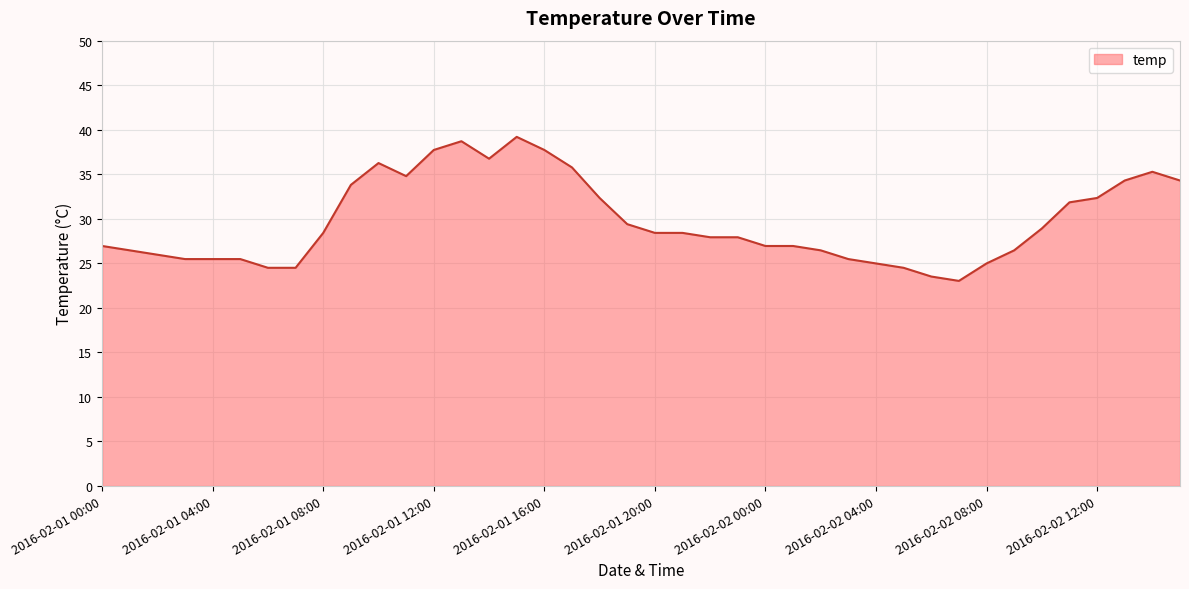

What is the greatest value displayed?

39.2